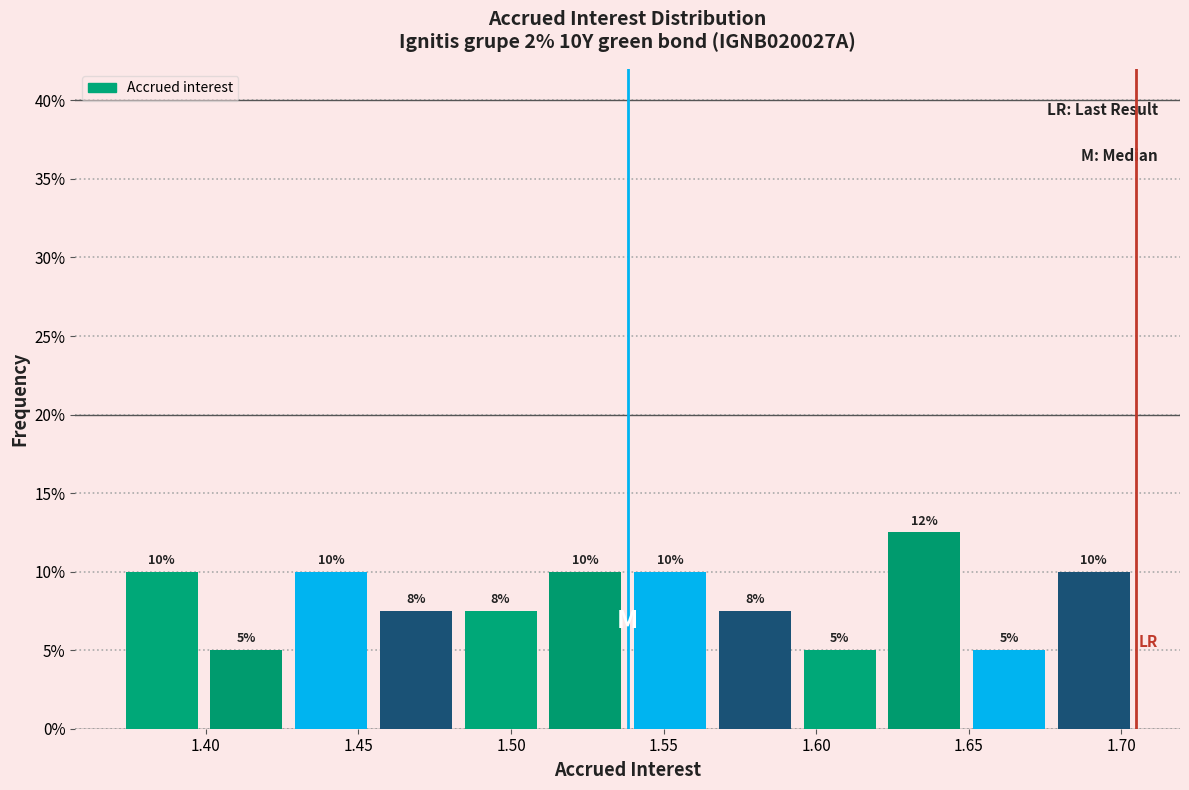

Which range on the x-axis has the tallest bar?

1.620 to 1.650